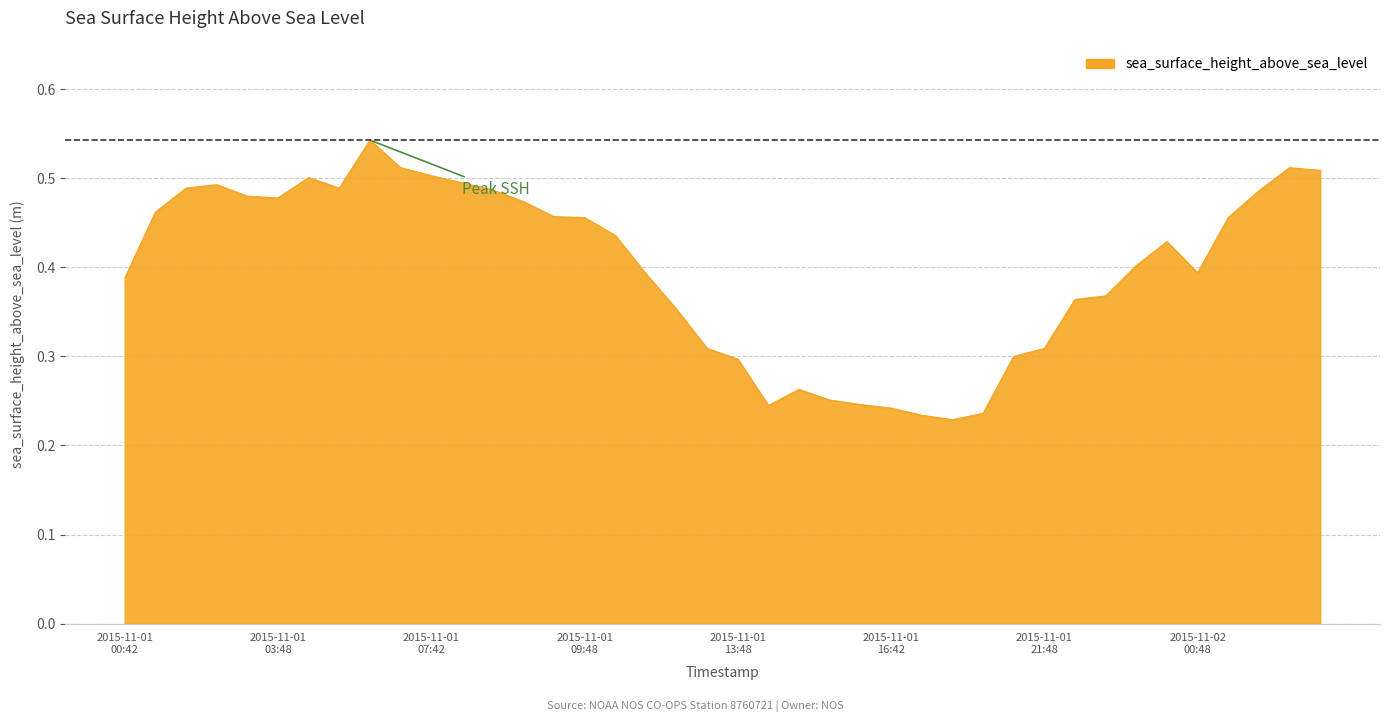

How many lines are shown in the chart?

1